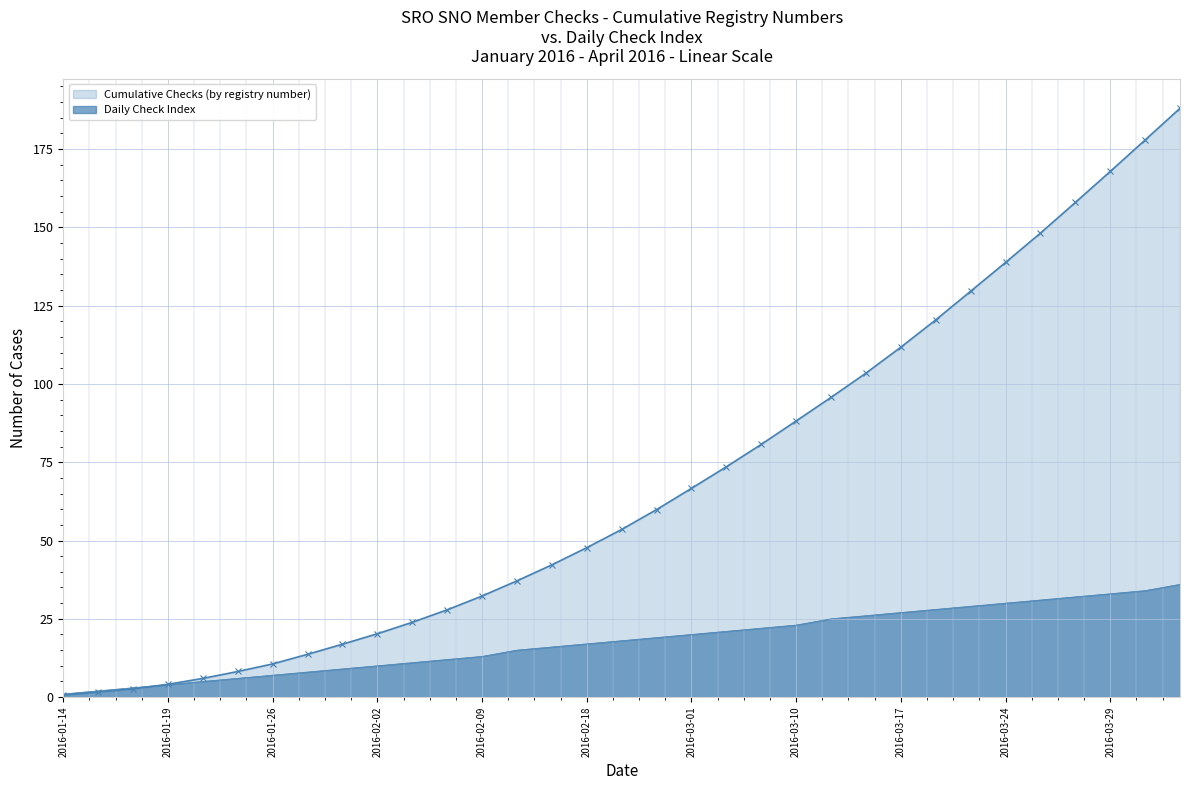

At which category does the chart reach its minimum across all series?

2016-01-14